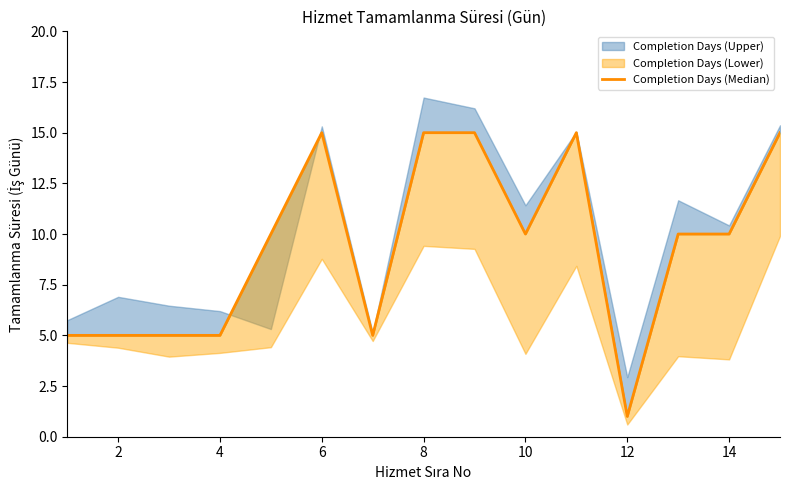

True or false: the data has more than 0 interior local peaks.

True